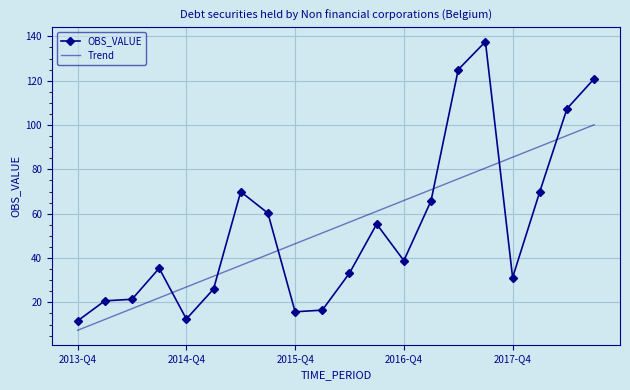

List the series in order of their peak value, lowest first.

Trend, OBS_VALUE